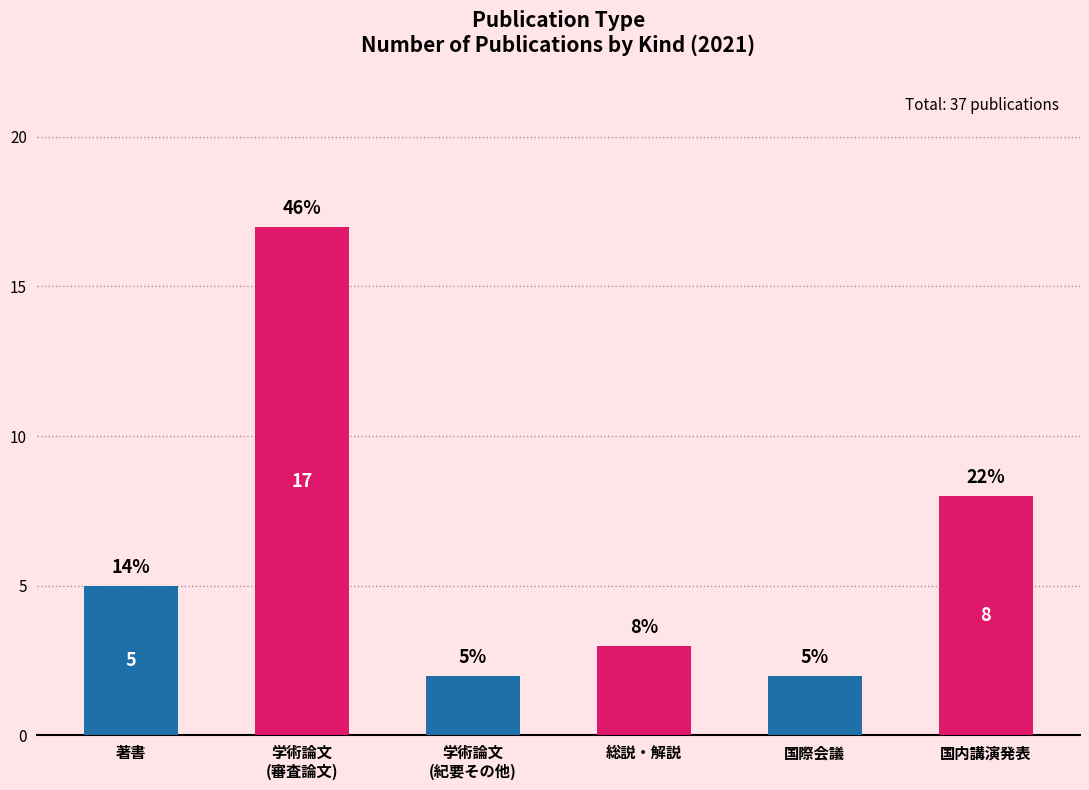

Approximately how many times larger is the value at 国内講演発表 compared to 学術論文
(紀要その他)?

4.0